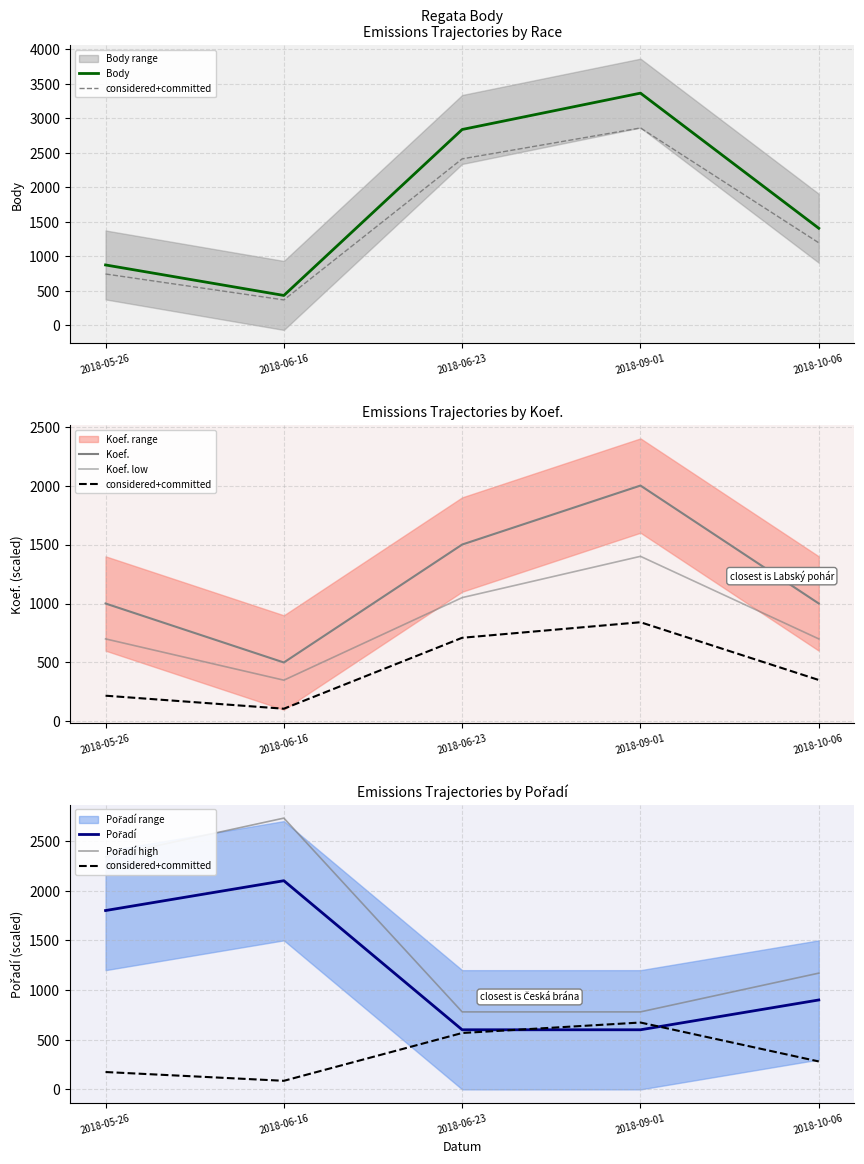

What position from the left is 2018-06-16?

2